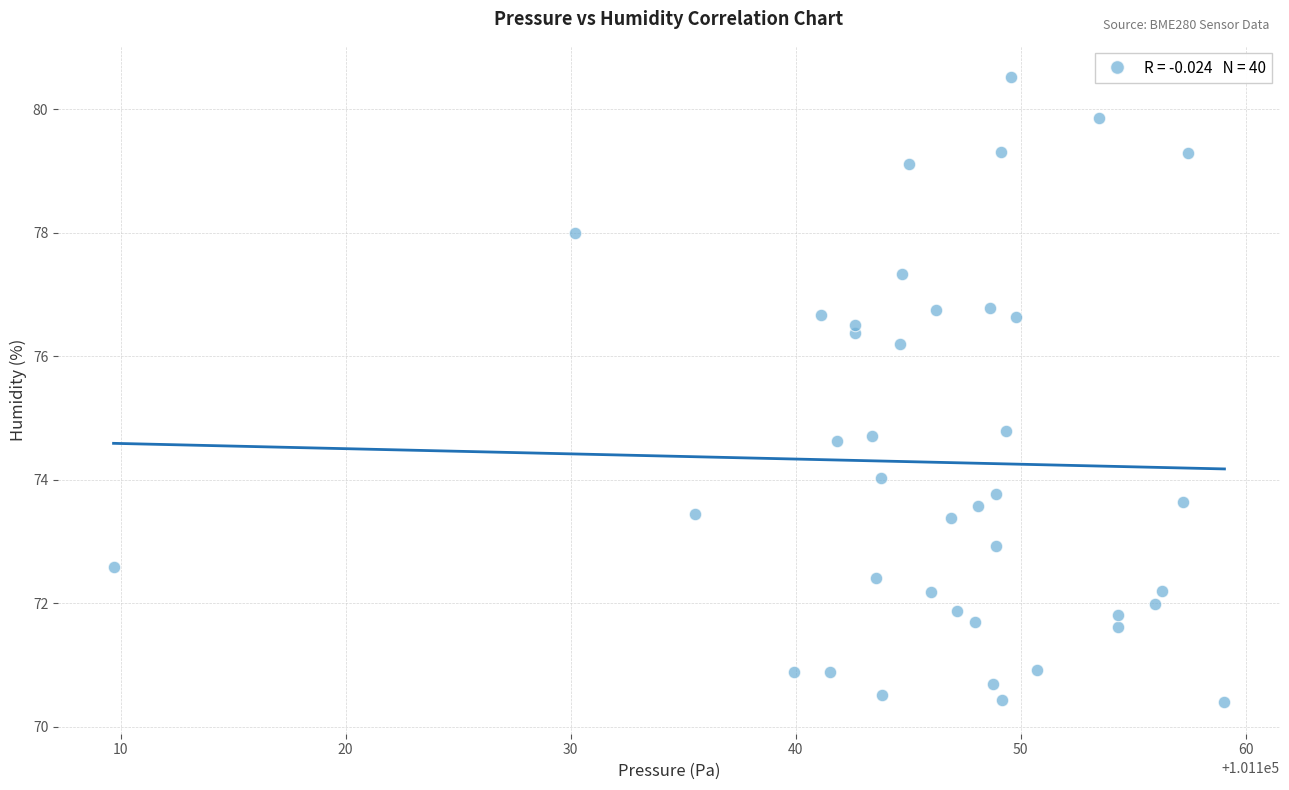

What is the range of X values (max minus min)?

49.4